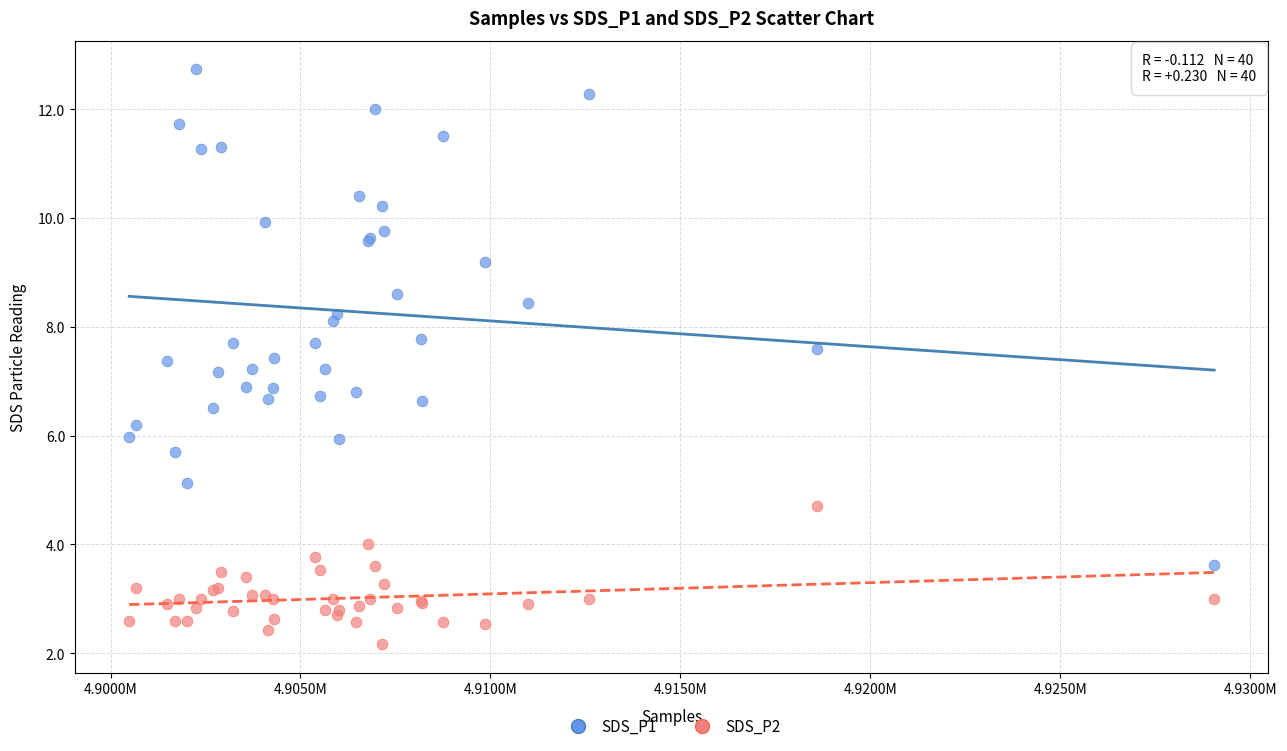

What is the X range (max minus min) for the scatter plot?

28557.0